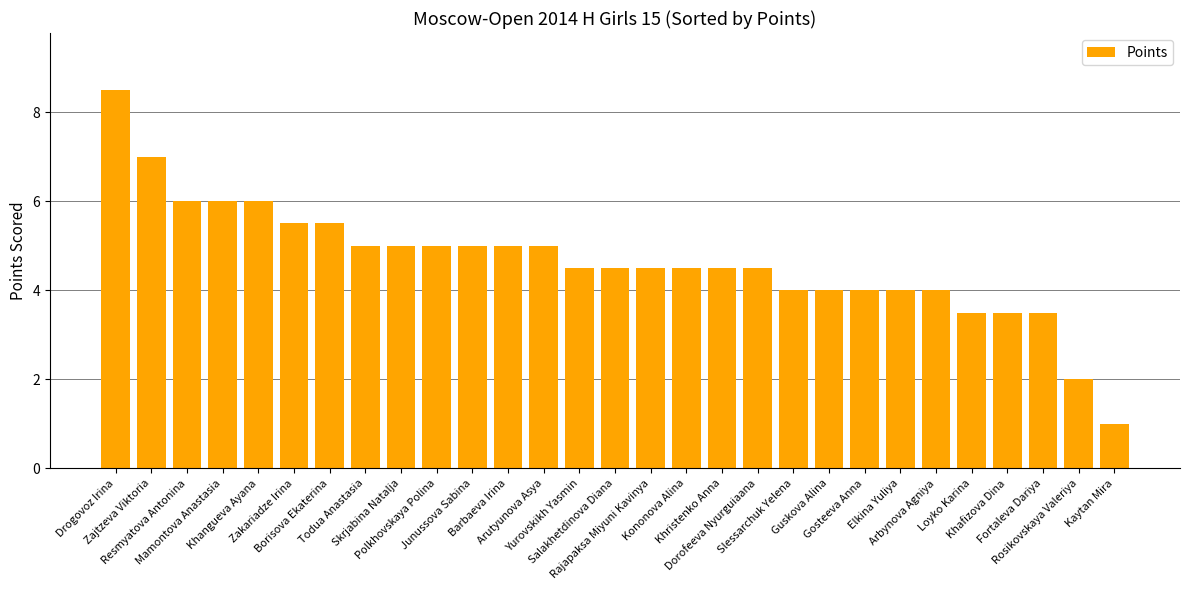

What is the value of the 13th bar from the left?

5.0